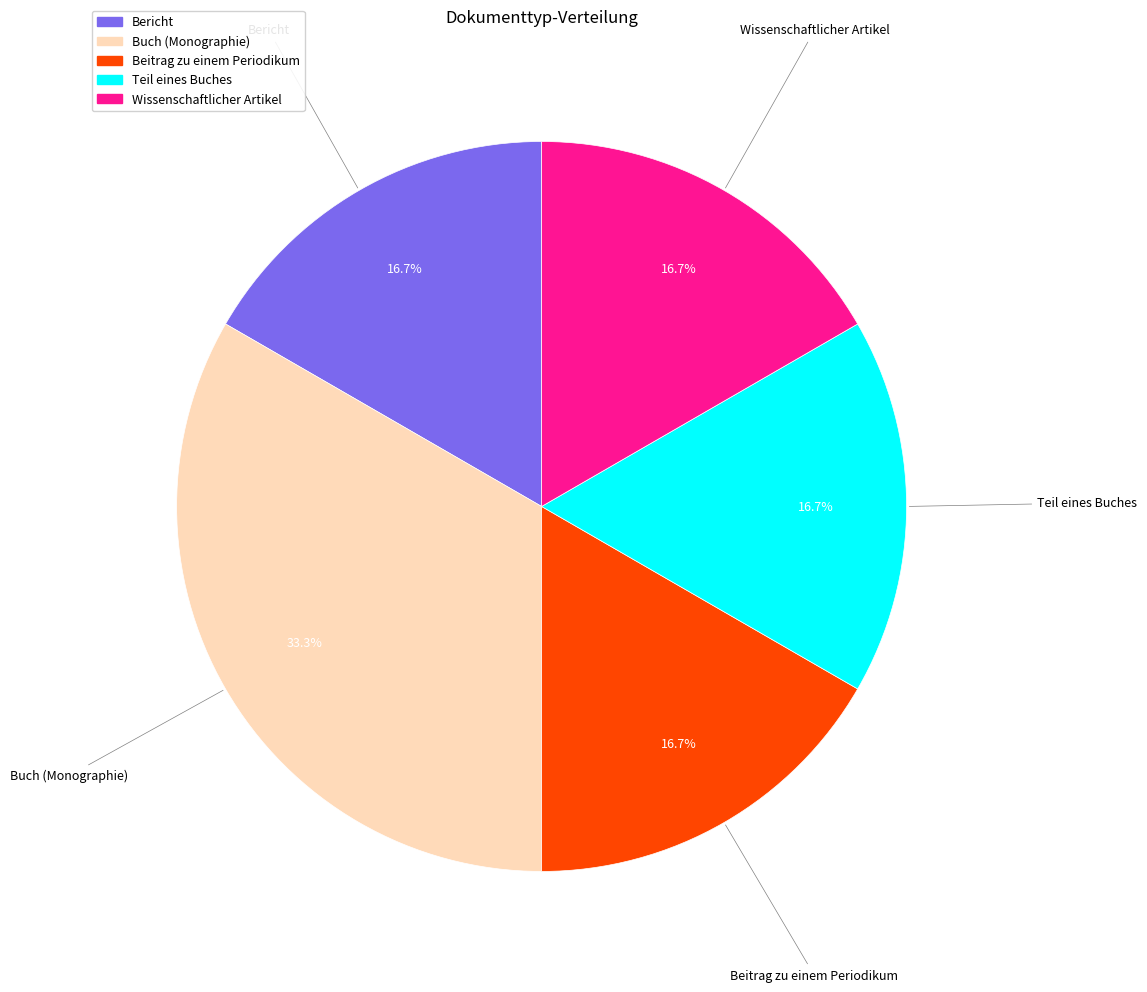

Which category has the biggest portion of the pie?

Buch (Monographie)